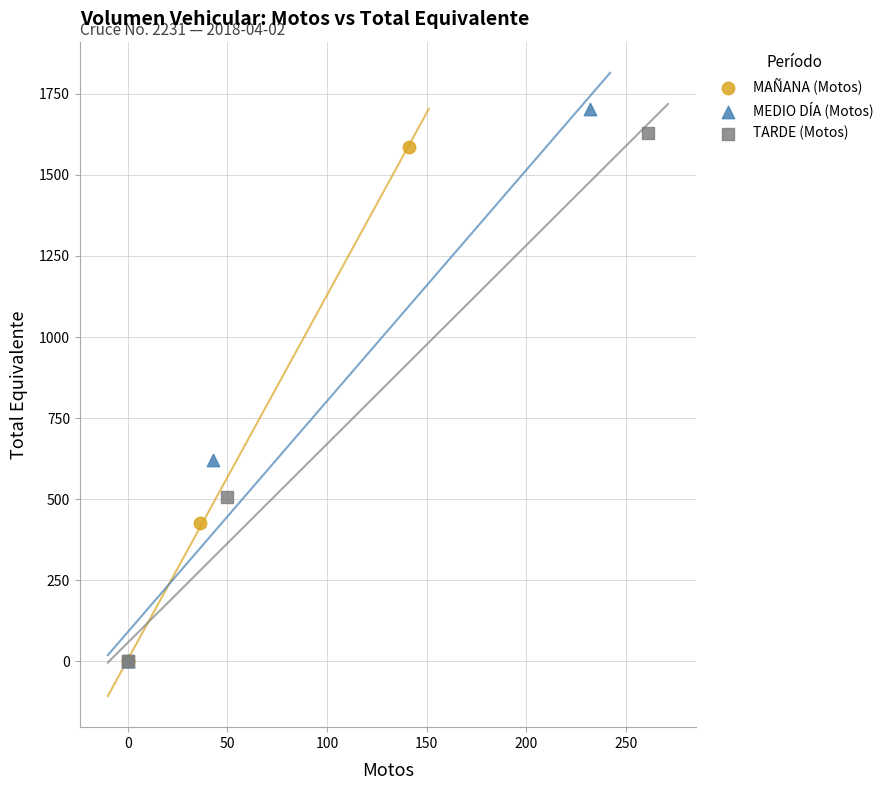

Which series has the widest spread of Y values?

MEDIO DÍA (Motos)